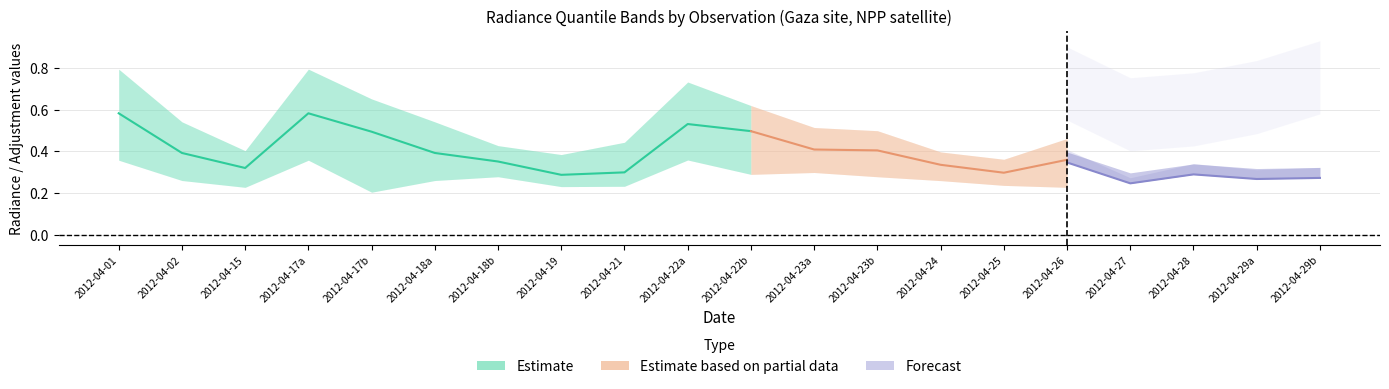

Which has a higher value, 18 or 15?

18